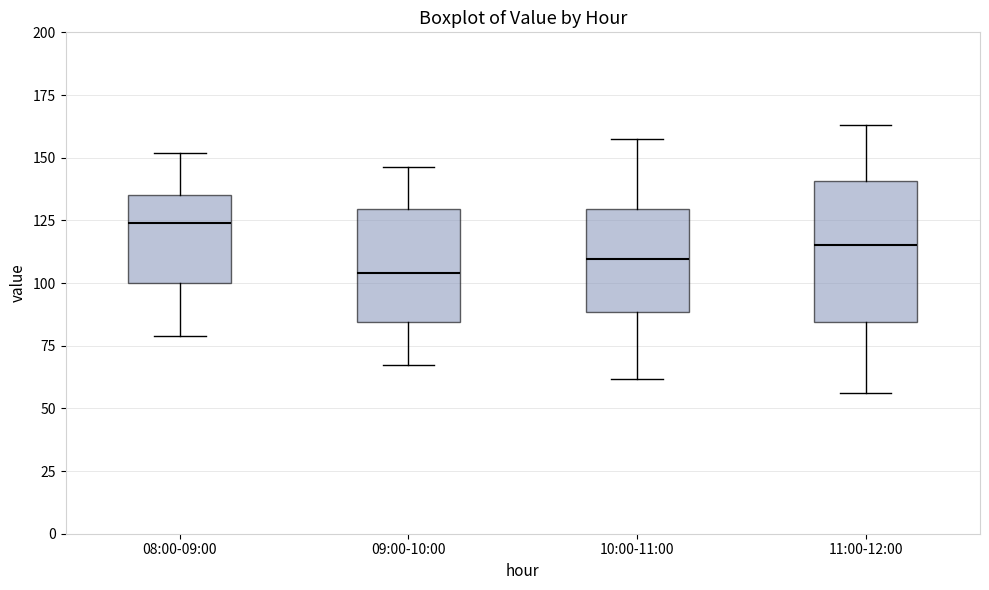

Reading left to right, transcribe this box plot: for each box, give where its median line is, the range the box spans, and where its two whiskers end, as read against the y-axis. The values are not printed on the chart, so give them approximately, as read against the axis.

08:00-09:00: median 125, box 100 to 135, whiskers 80 to 150
09:00-10:00: median 105, box 85 to 130, whiskers 70 to 145
10:00-11:00: median 110, box 90 to 130, whiskers 60 to 160
11:00-12:00: median 115, box 85 to 140, whiskers 55 to 165